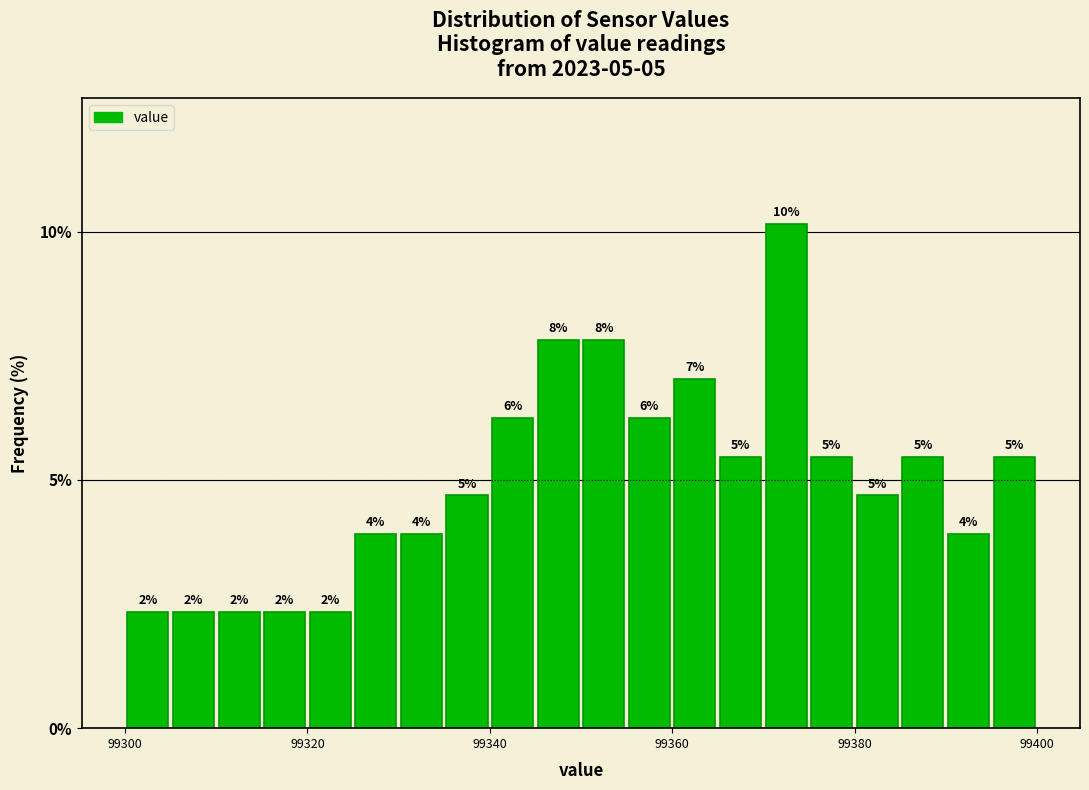

Around what value on the x-axis is the tallest bar? Give the approximate position of its centre, as read against the axis.

99372